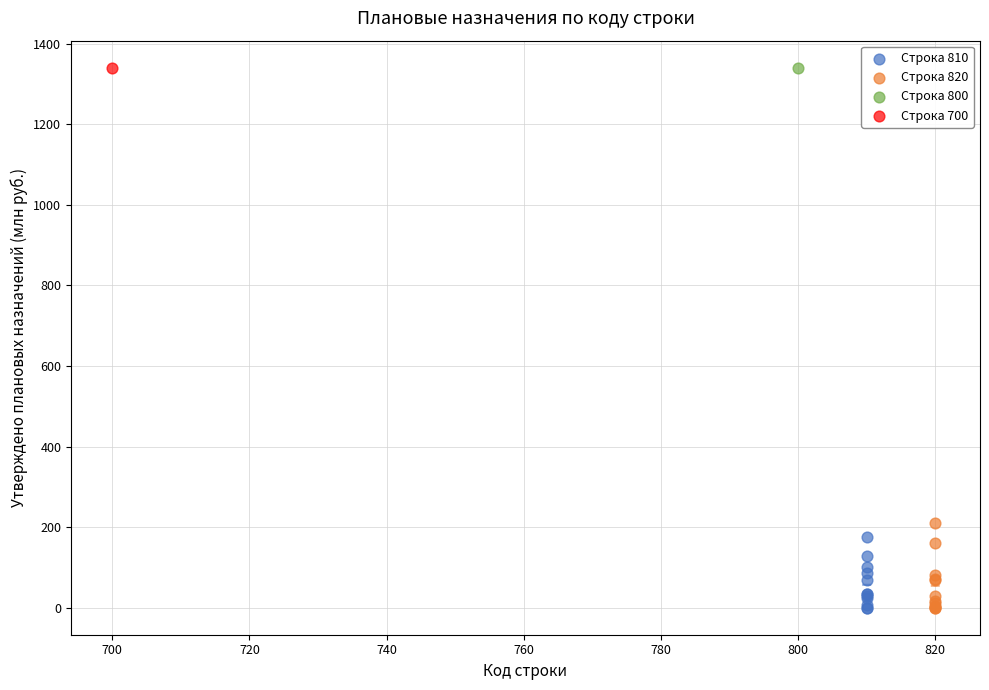

What are all the series names shown in the legend?

Строка 810, Строка 820, Строка 800, Строка 700